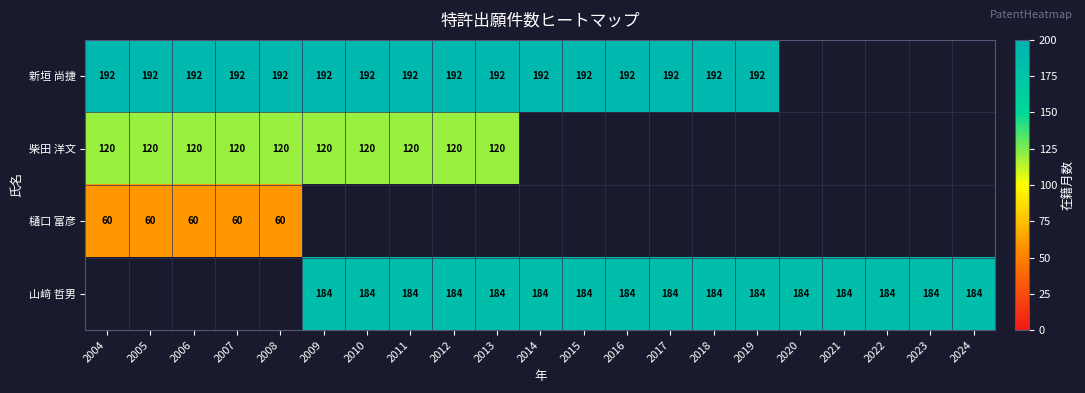

The value of 新垣 尚捷 at 2013 is 41. True or false?

False